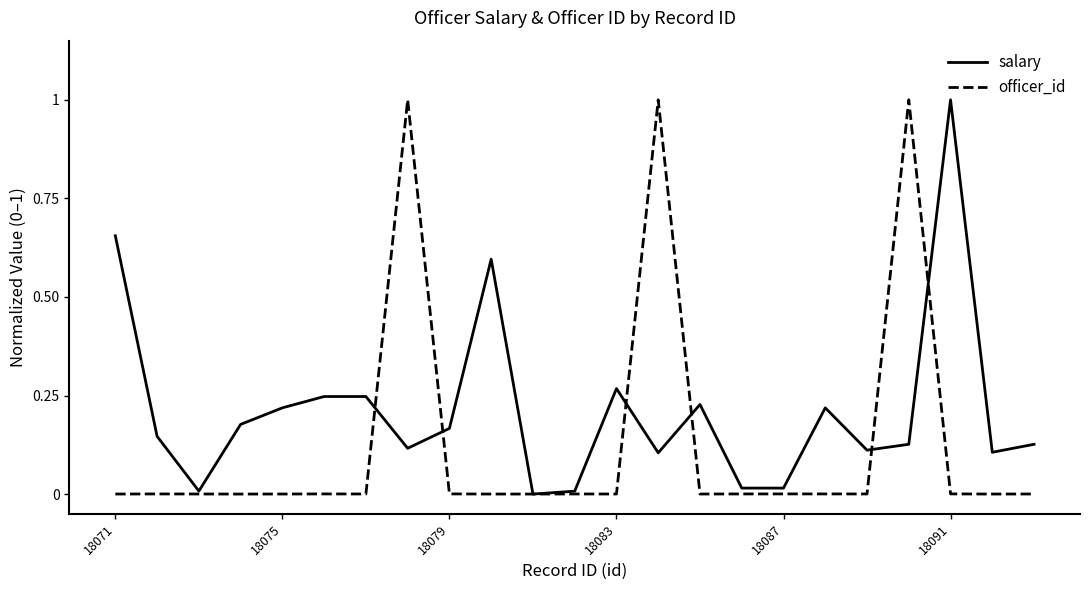

What is the maximum value shown in the chart?

1.0